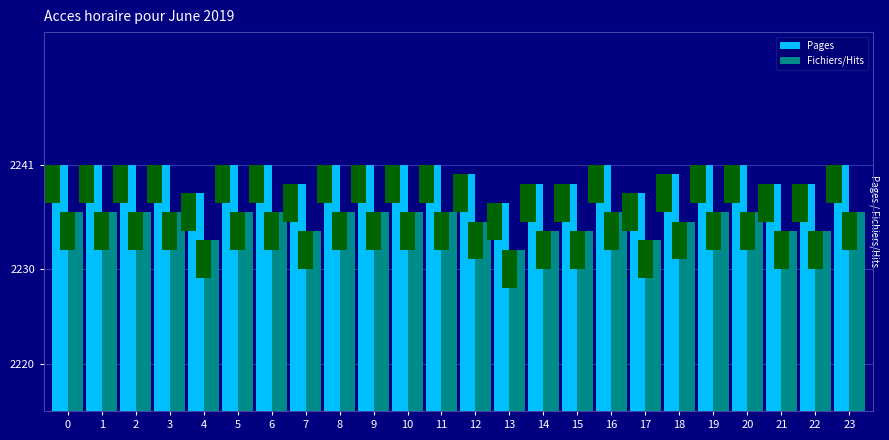

How many groups of bars are there?

24